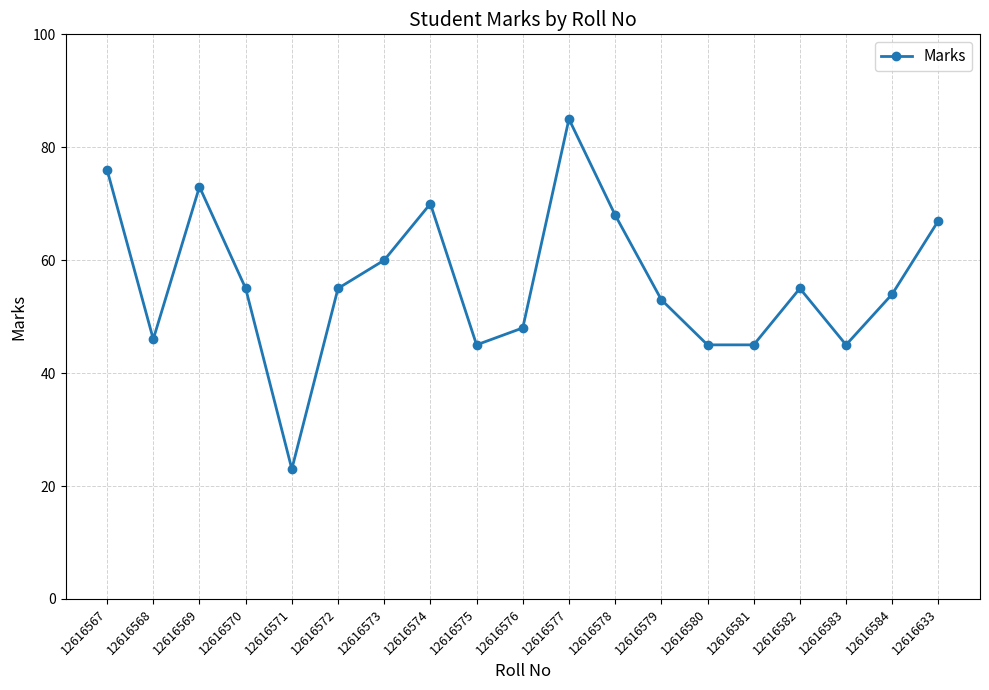

Read the value at 12616569.

73